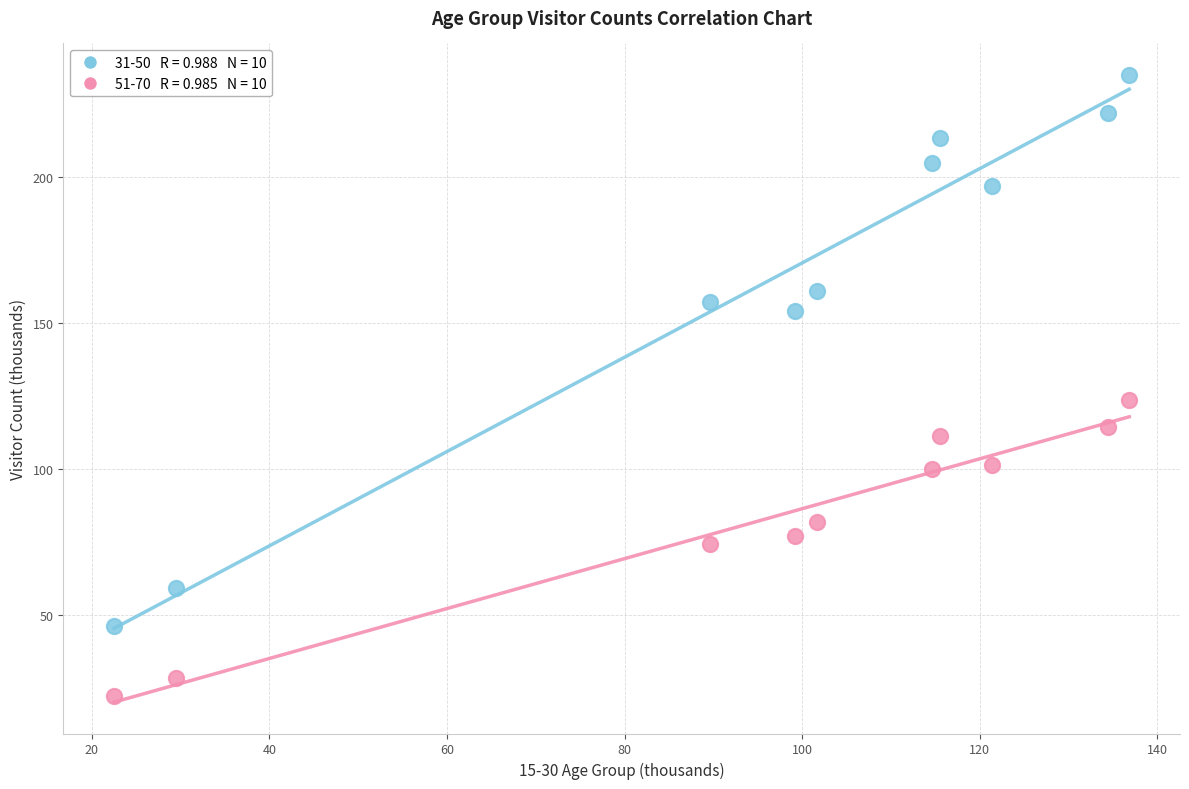

Across all data points, what is the range of X values (max minus min)?

114.3